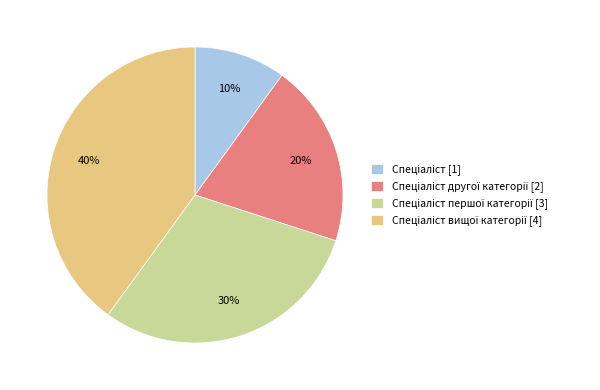

To the nearest percent, what is the average slice percentage?

25%